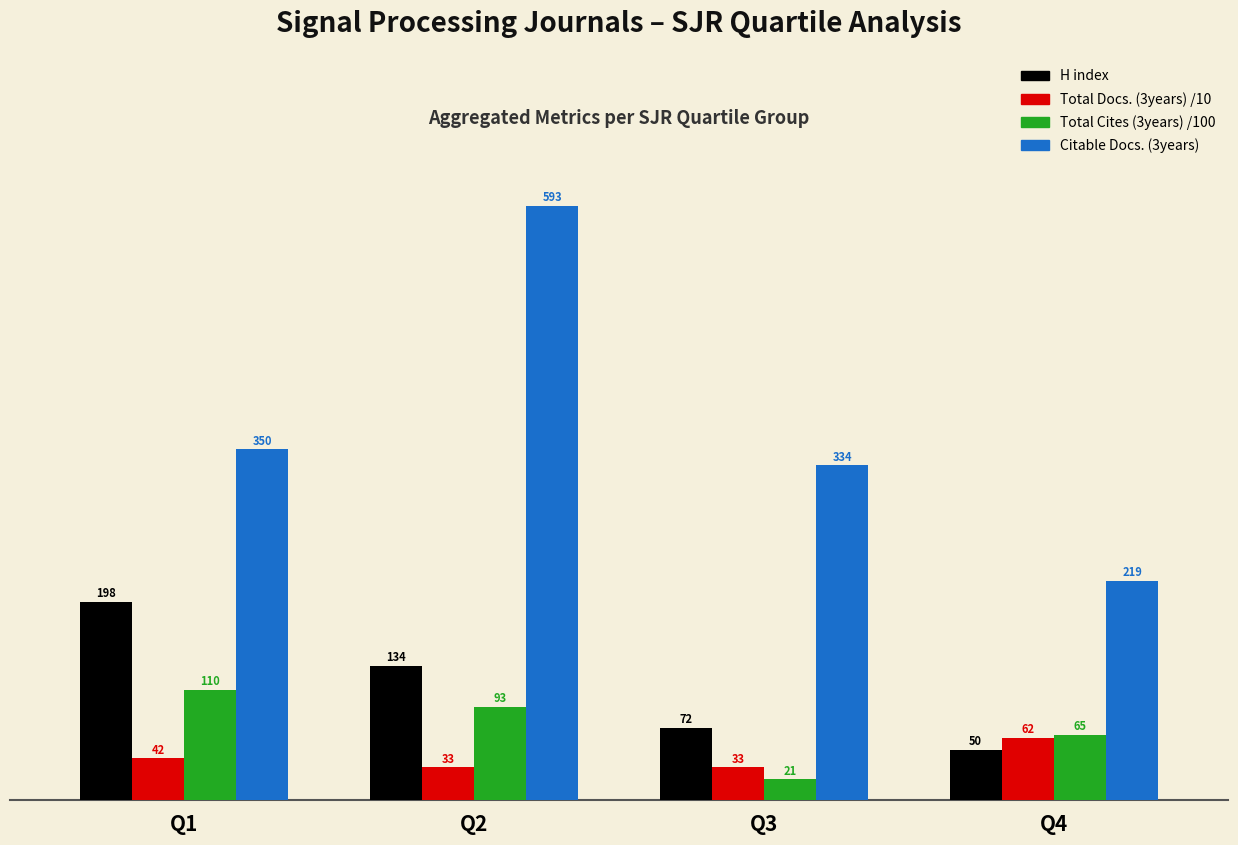

What is the difference between the maximum and minimum values in the Citable Docs. (3years) series?

374